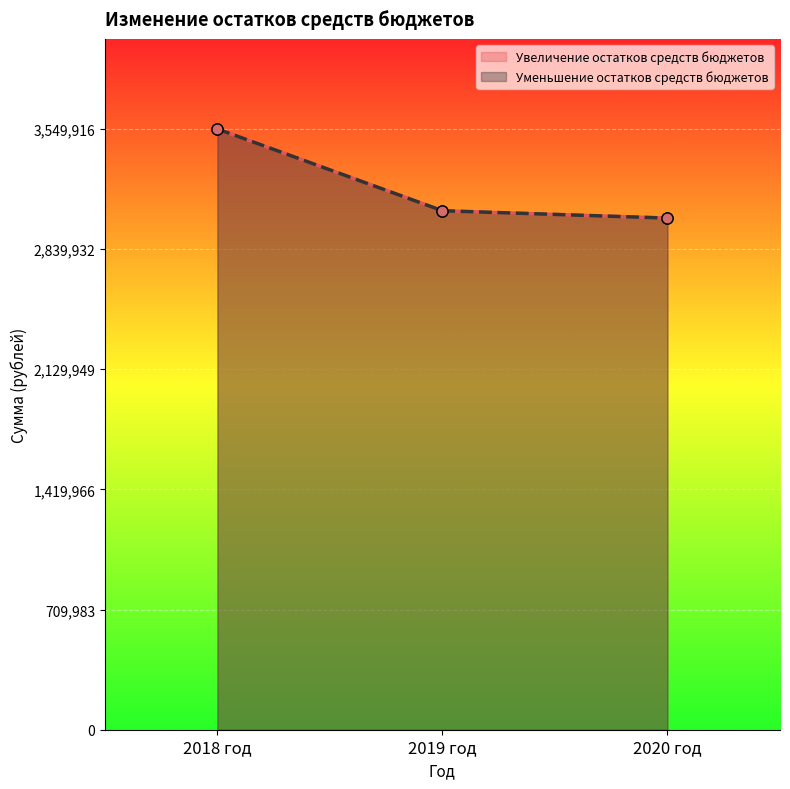

The value of Увеличение остатков средств бюджетов at 2020 год is 4009997. True or false?

False